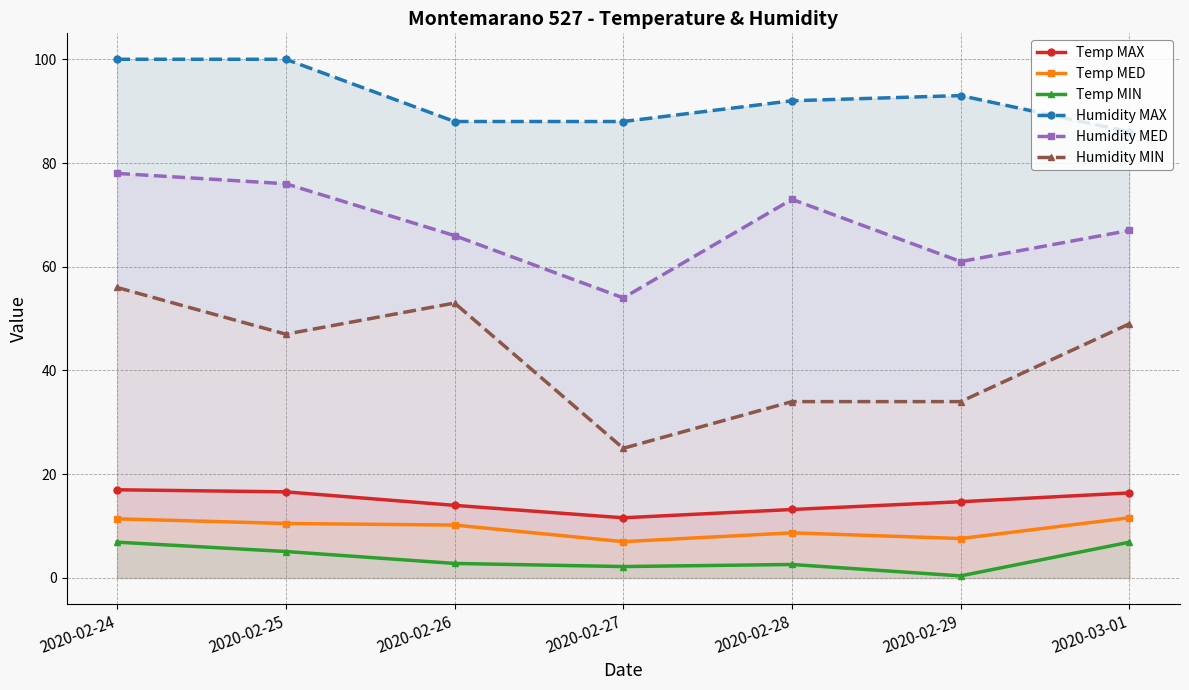

Is it true that Temp MIN equals 3.0 at 2020-02-27?

False